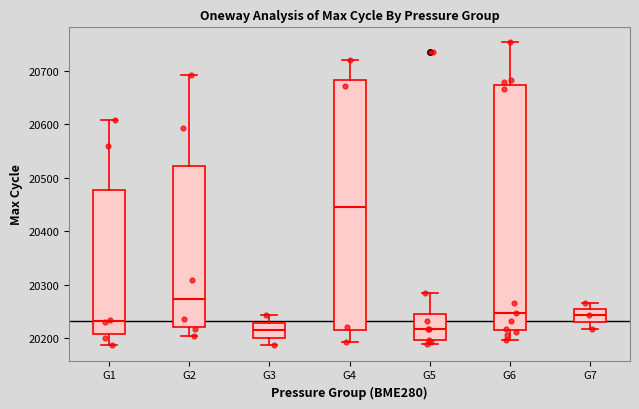

Comparing the boxes themselves (not the whiskers), which one is the tallest?

G4